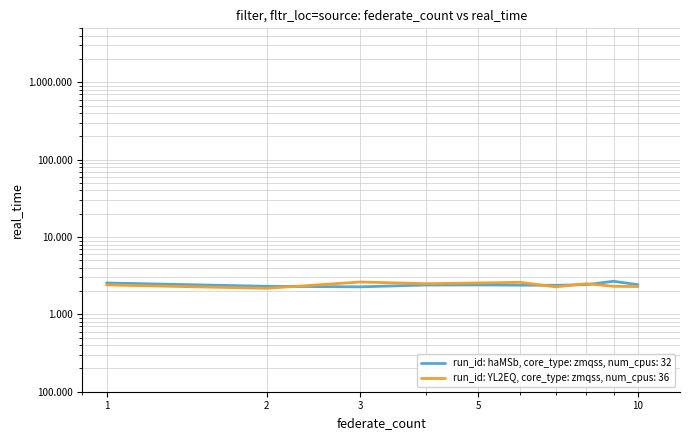

List the series in order of their overall mean, lowest first.

run_id: YL2EQ, core_type: zmqss, num_cpus: 36, run_id: haMSb, core_type: zmqss, num_cpus: 32